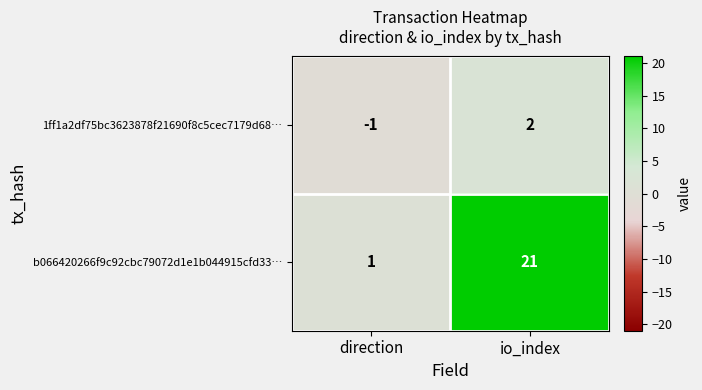

Count the number of categories in the chart.

2